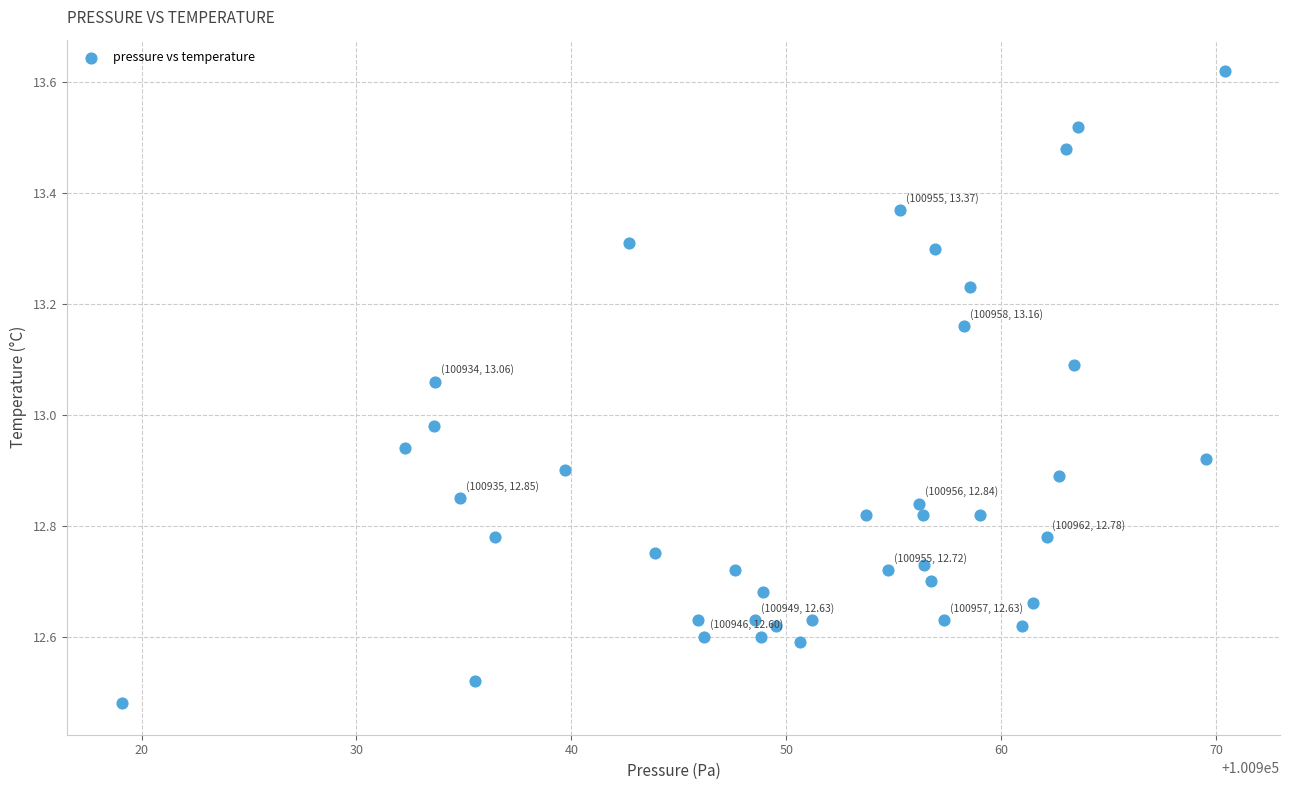

What is the range of X values (max minus min)?

51.3